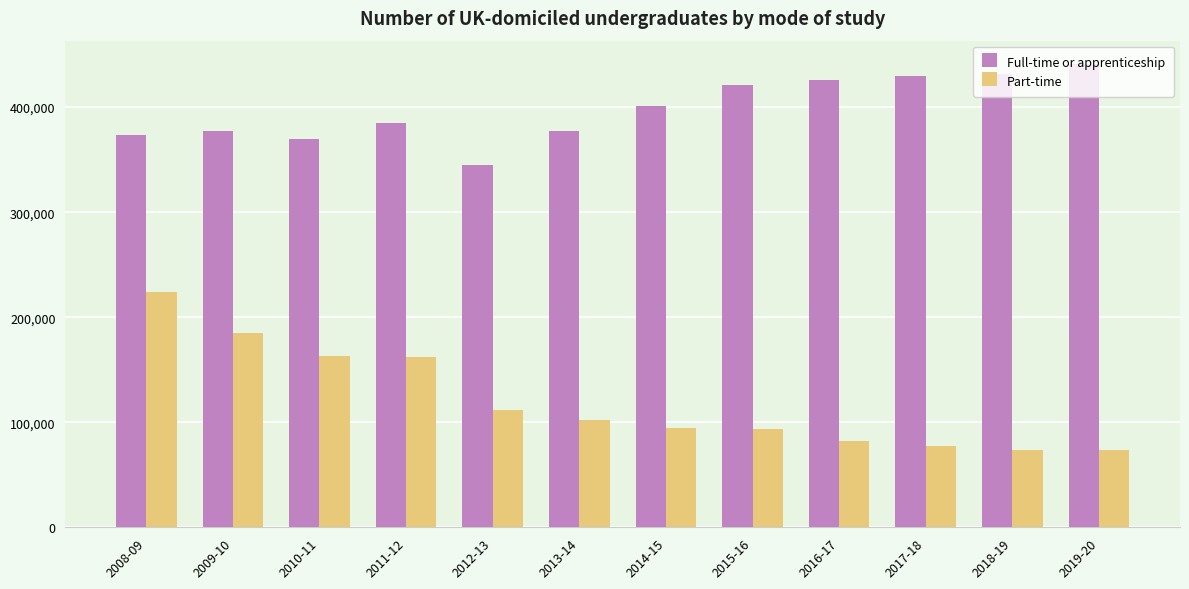

What is the label of the 2nd bar from the right?

2018-19